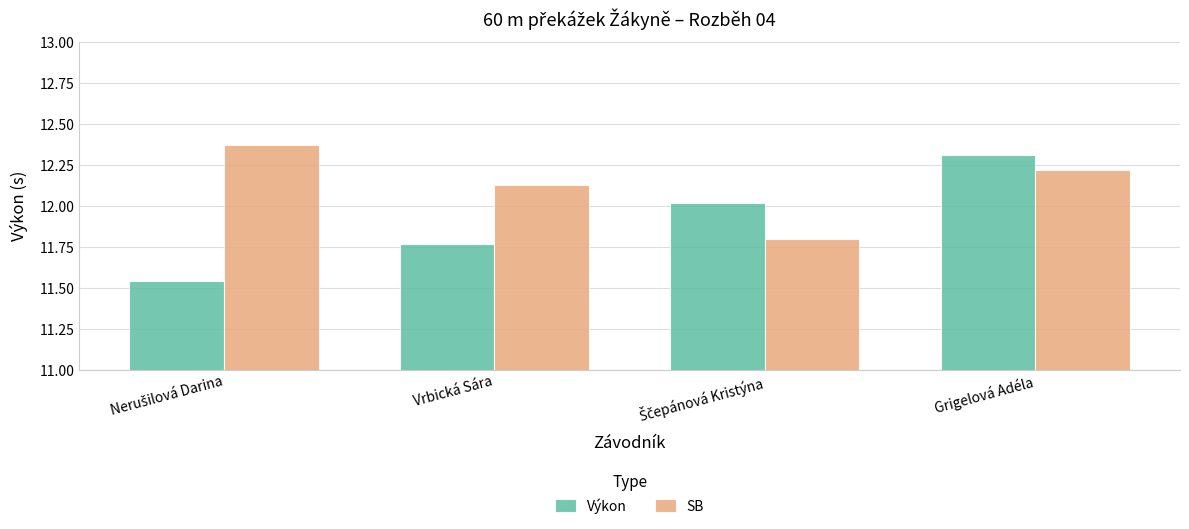

Rank the series by their maximum value, from lowest to highest.

Výkon, SB